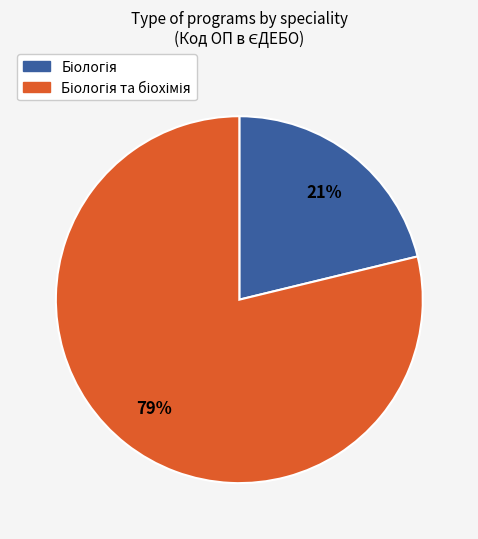

To the nearest percent, what is the average slice percentage?

50%